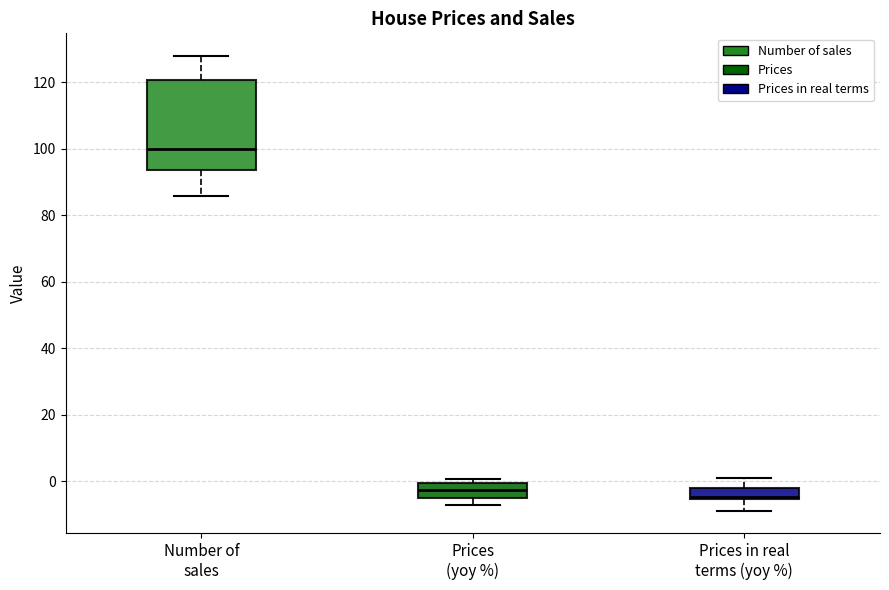

Which box is the tallest, from its lower edge to its upper edge?

Number of sales